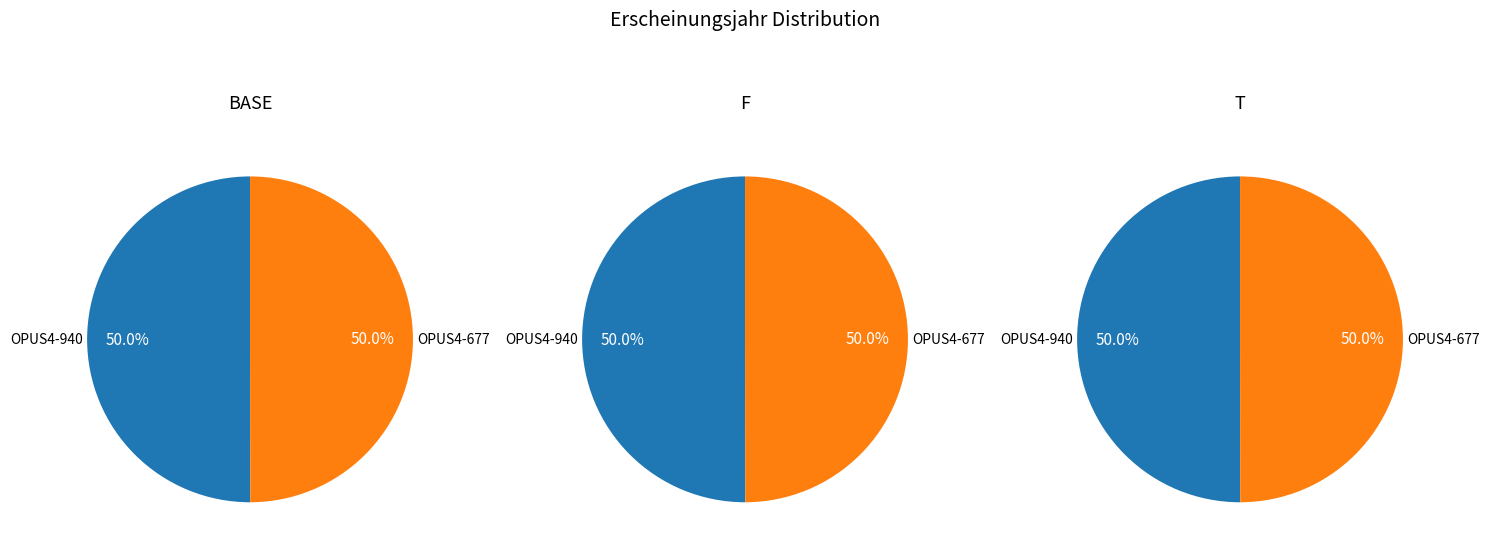

To the nearest percent, what is the average slice percentage?

50%